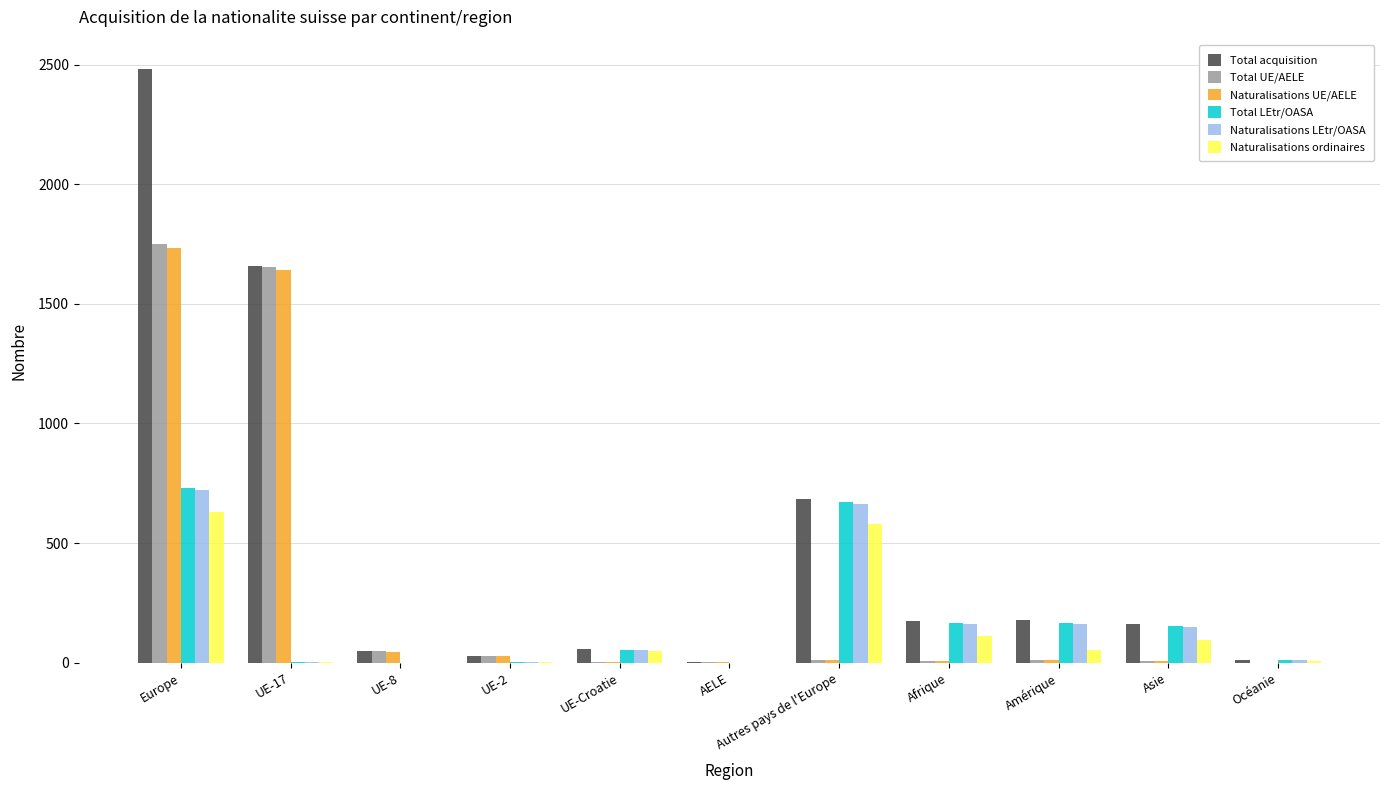

Count the number of categories in the chart.

11